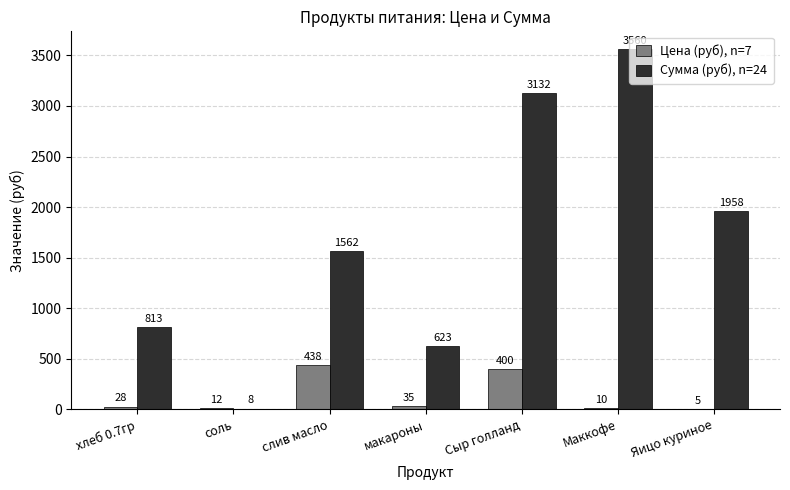

Between слив масло and Яицо куриное, which series saw the biggest shift?

Цена (руб), n=7